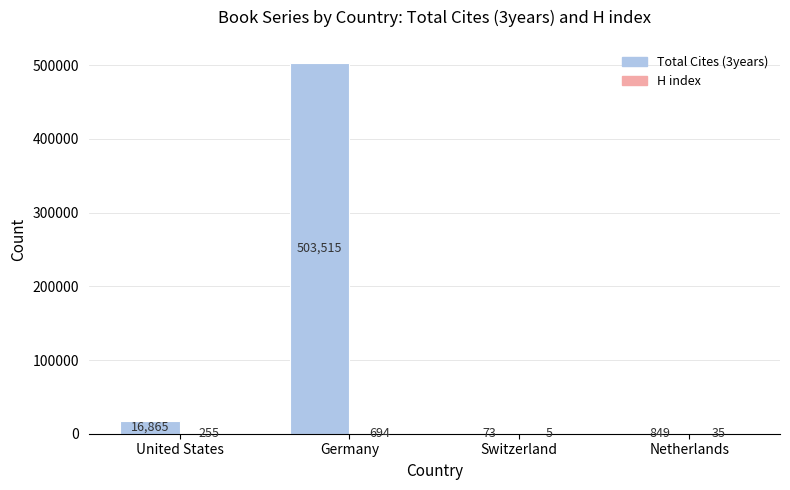

What is the sum of all Total Cites (3years) values?

521302